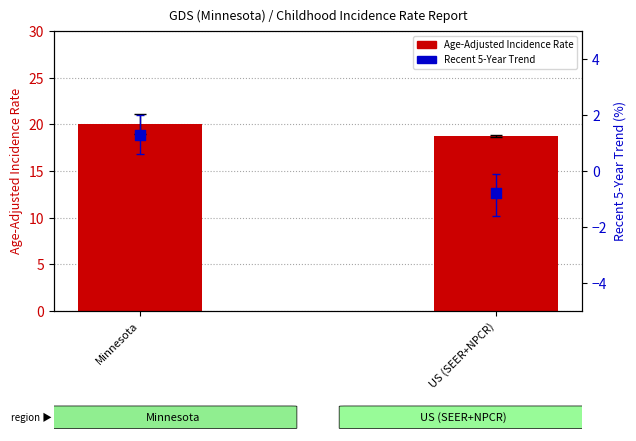

Which series reaches the maximum Y coordinate?

Age-Adjusted Incidence Rate